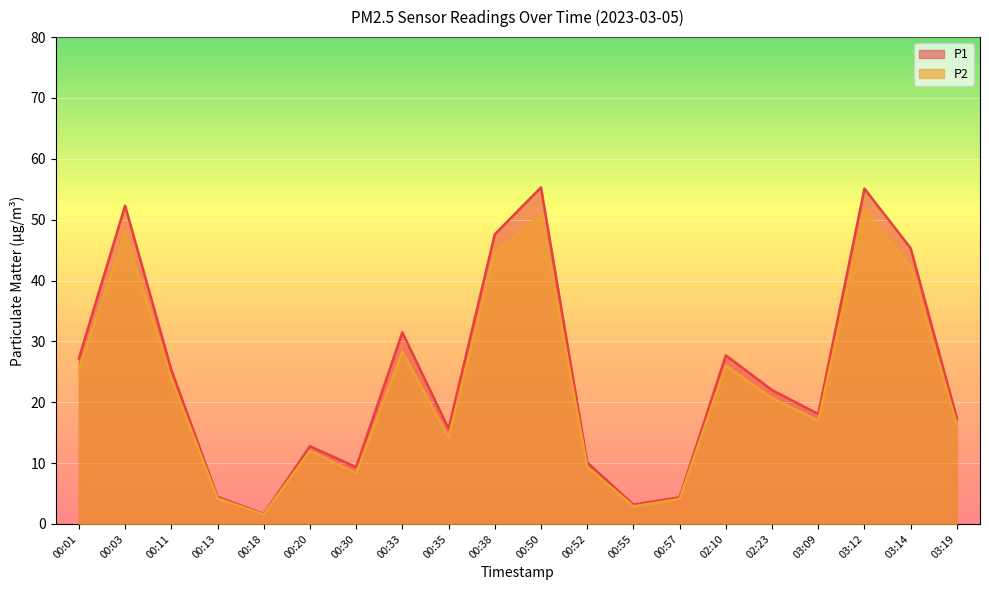

Is the value of P2 at 00:20 greater than the value of P1 at 00:50?

No